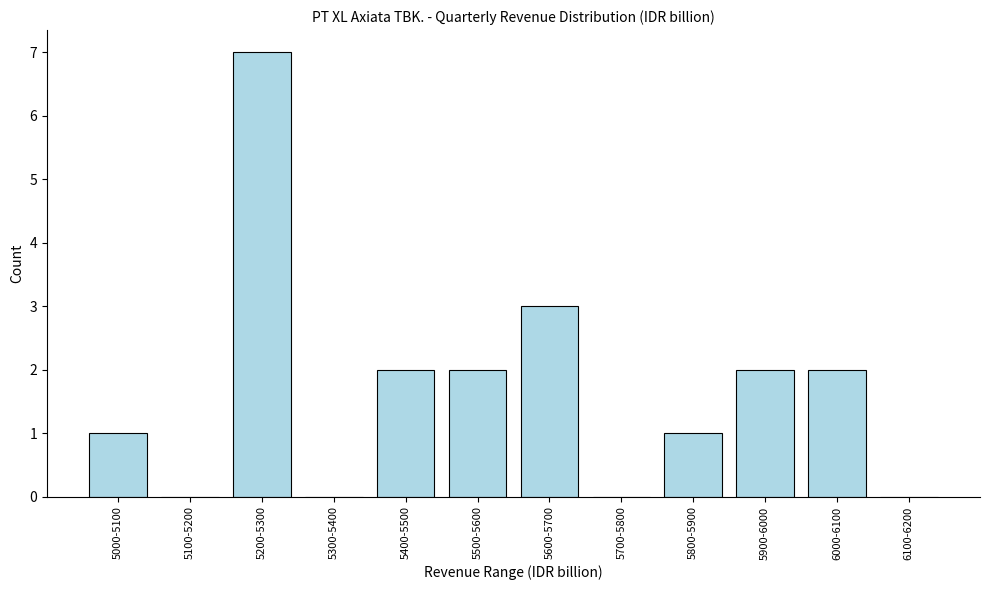

Reading left to right, list all the values displayed in this chart.

5000-5100=1	5100-5200=0	5200-5300=7	5300-5400=0	5400-5500=2	5500-5600=2	5600-5700=3	5700-5800=0	5800-5900=1	5900-6000=2	6000-6100=2	6100-6200=0